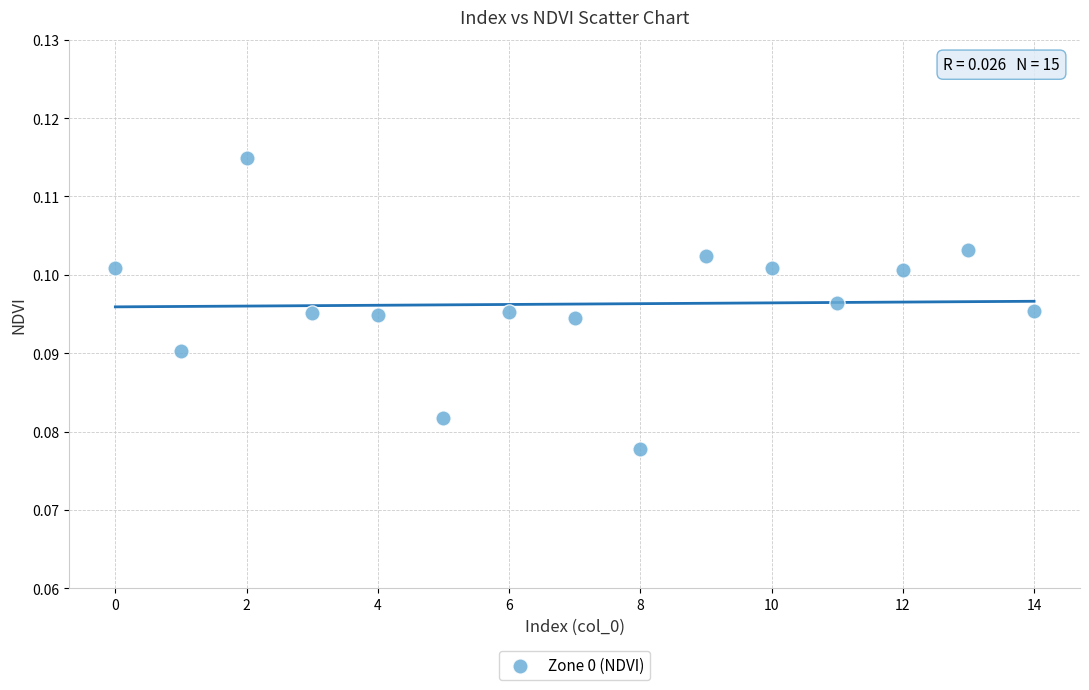

Count the number of points in this scatter plot.

15